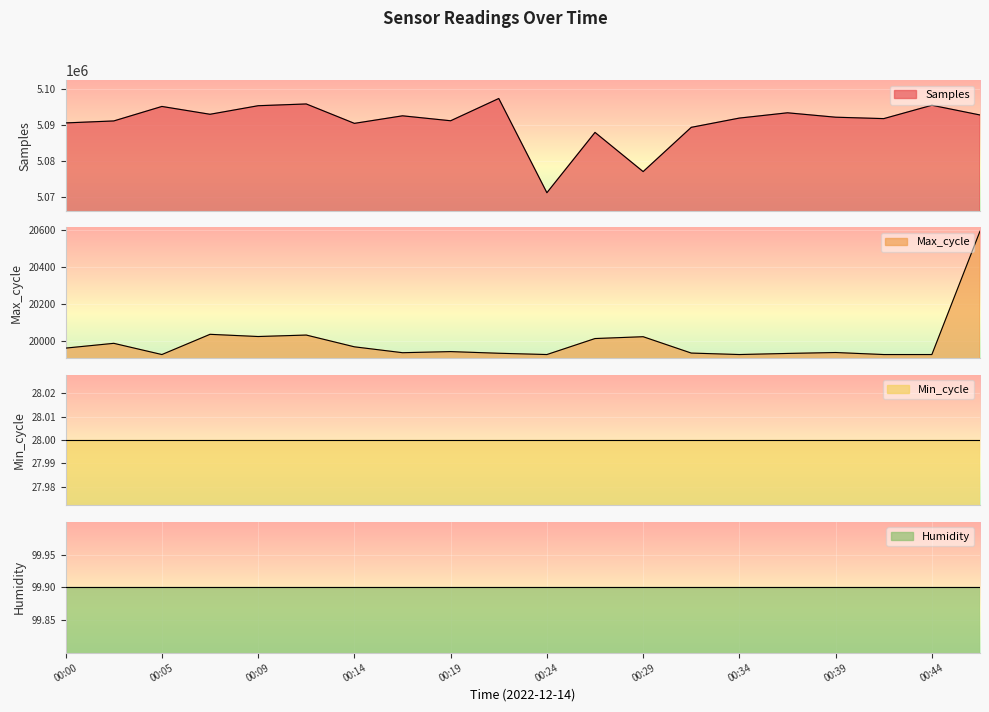

At which category is the sum across all series the highest?

00:22